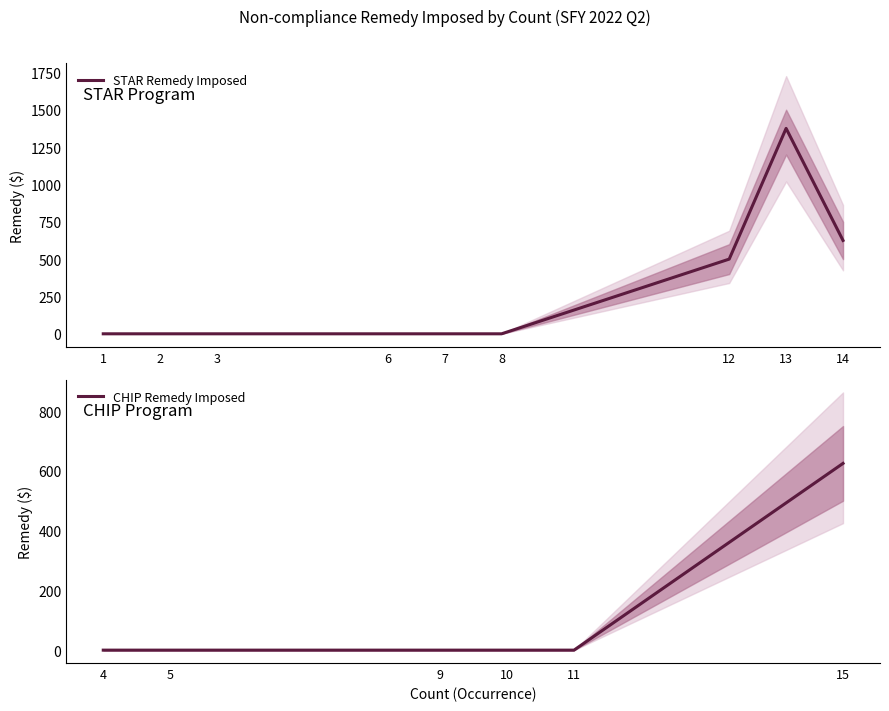

Is it true that Remedy Upper equals 0 at 1?

True